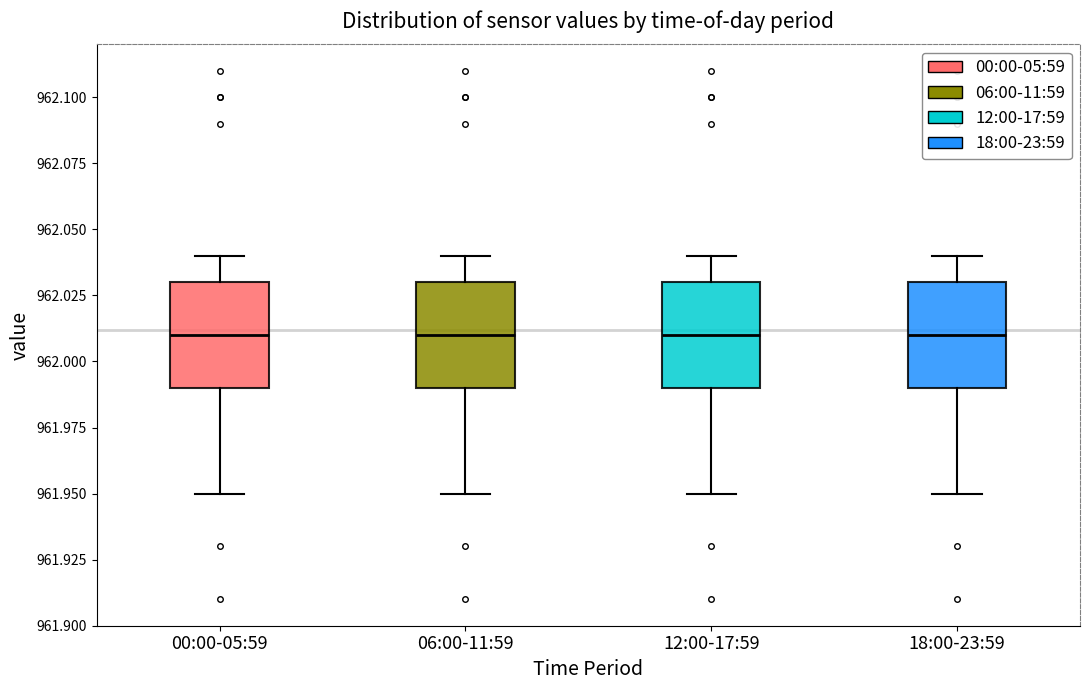

Where is the lower edge of the box for 06:00-11:59 on the y-axis? The values are not printed on the chart, so give them approximately, as read against the axis.

961.99